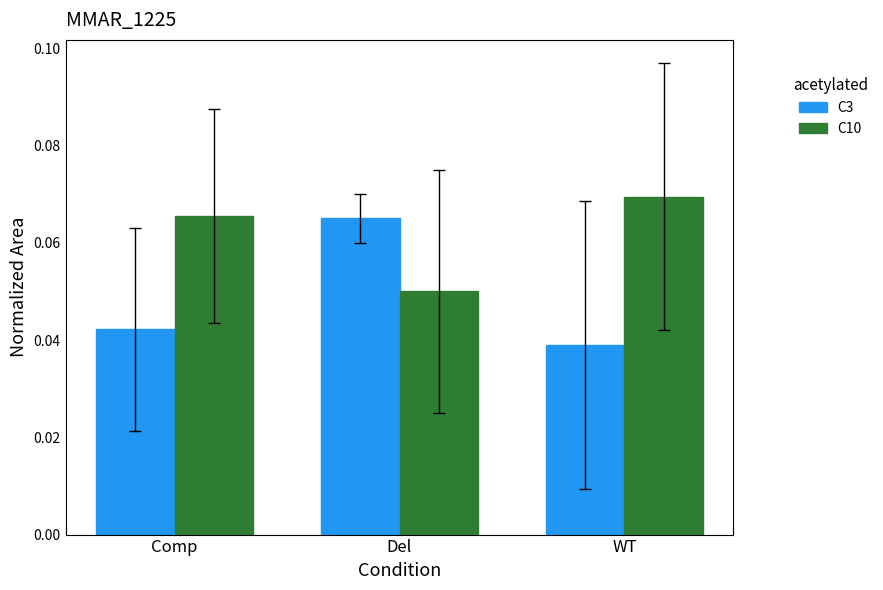

Is the value of C3 at Del greater than the value of C10 at Del?

Yes